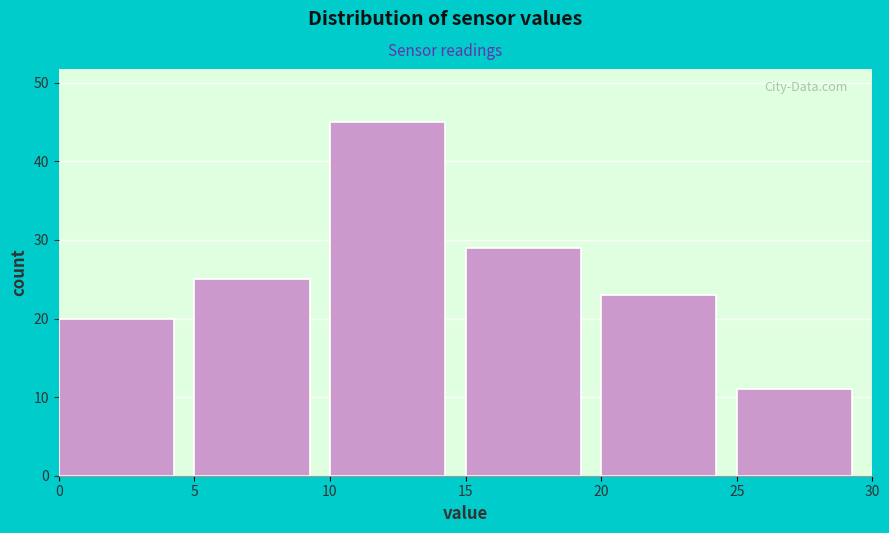

Which range on the x-axis has the tallest bar?

10 to 15